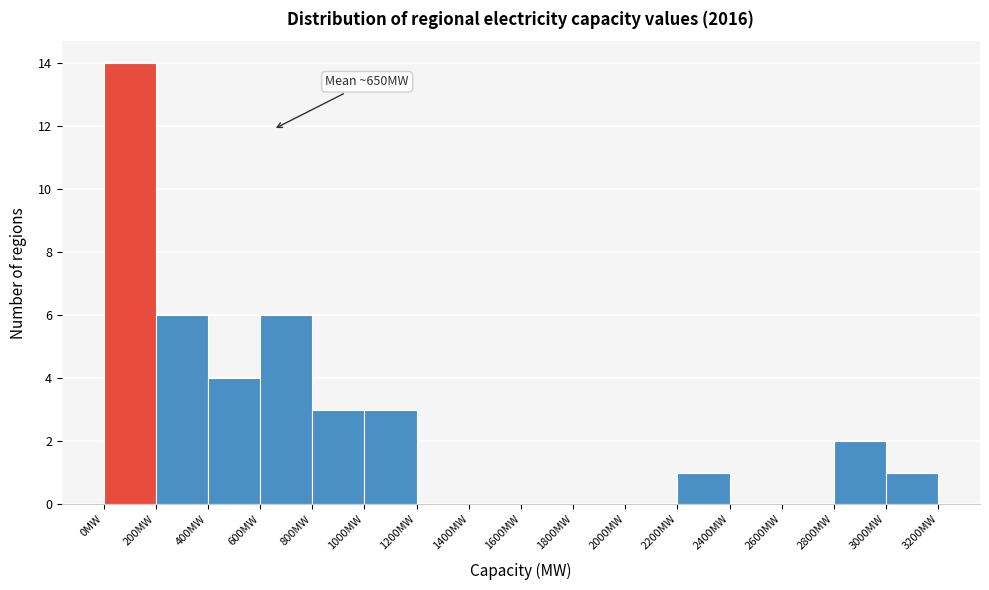

Over which range of the x-axis is the bar tallest?

0 to 200